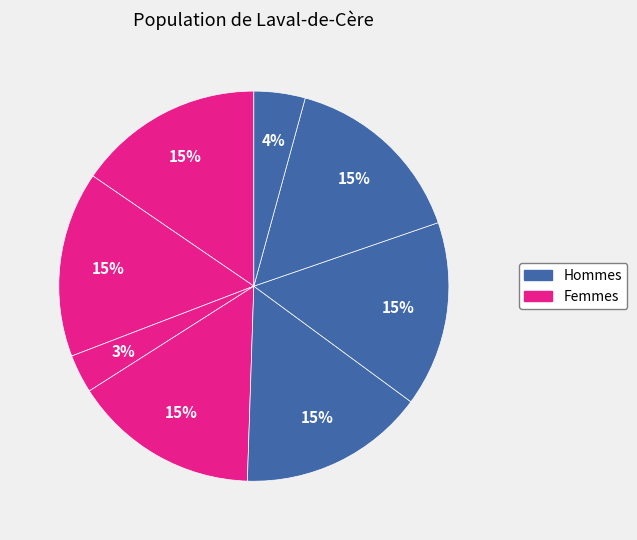

Count the number of slices in the pie.

8